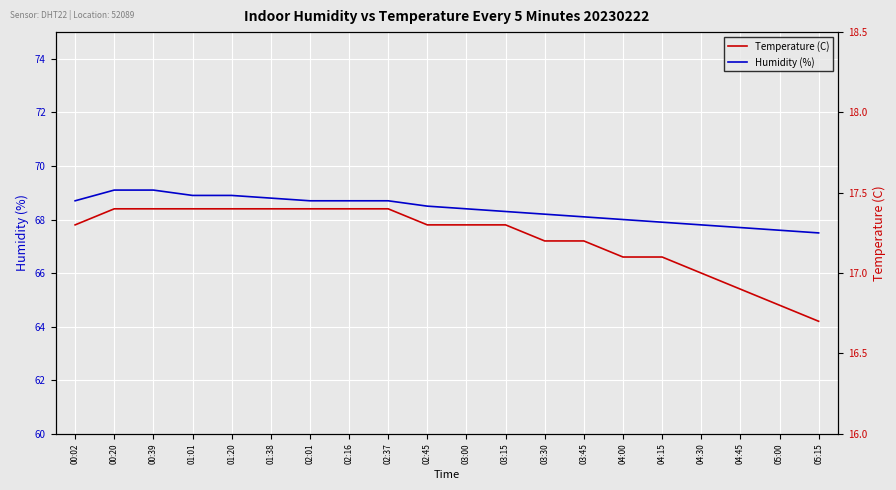

What is the total value across all series at 05:15?

84.2